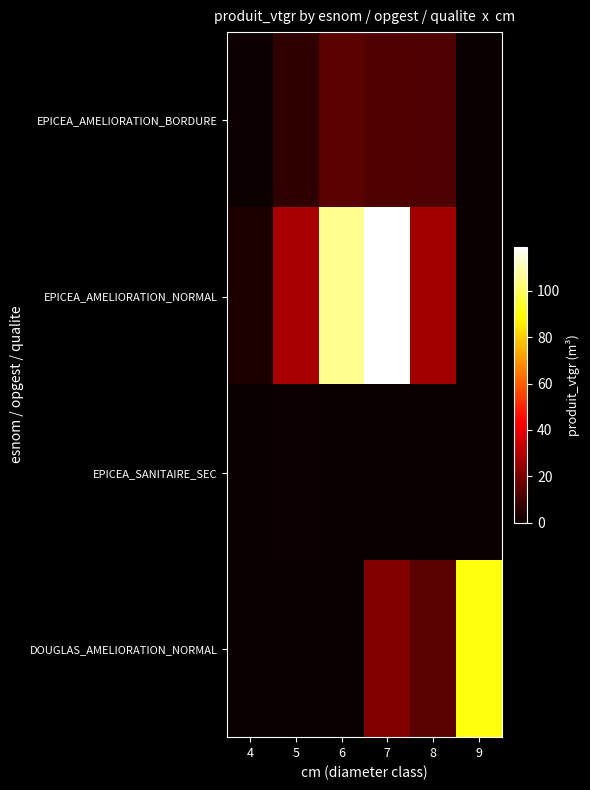

List the series in order of their peak value, lowest first.

EPICEA_SANITAIRE_SEC, EPICEA_AMELIORATION_BORDURE, DOUGLAS_AMELIORATION_NORMAL, EPICEA_AMELIORATION_NORMAL